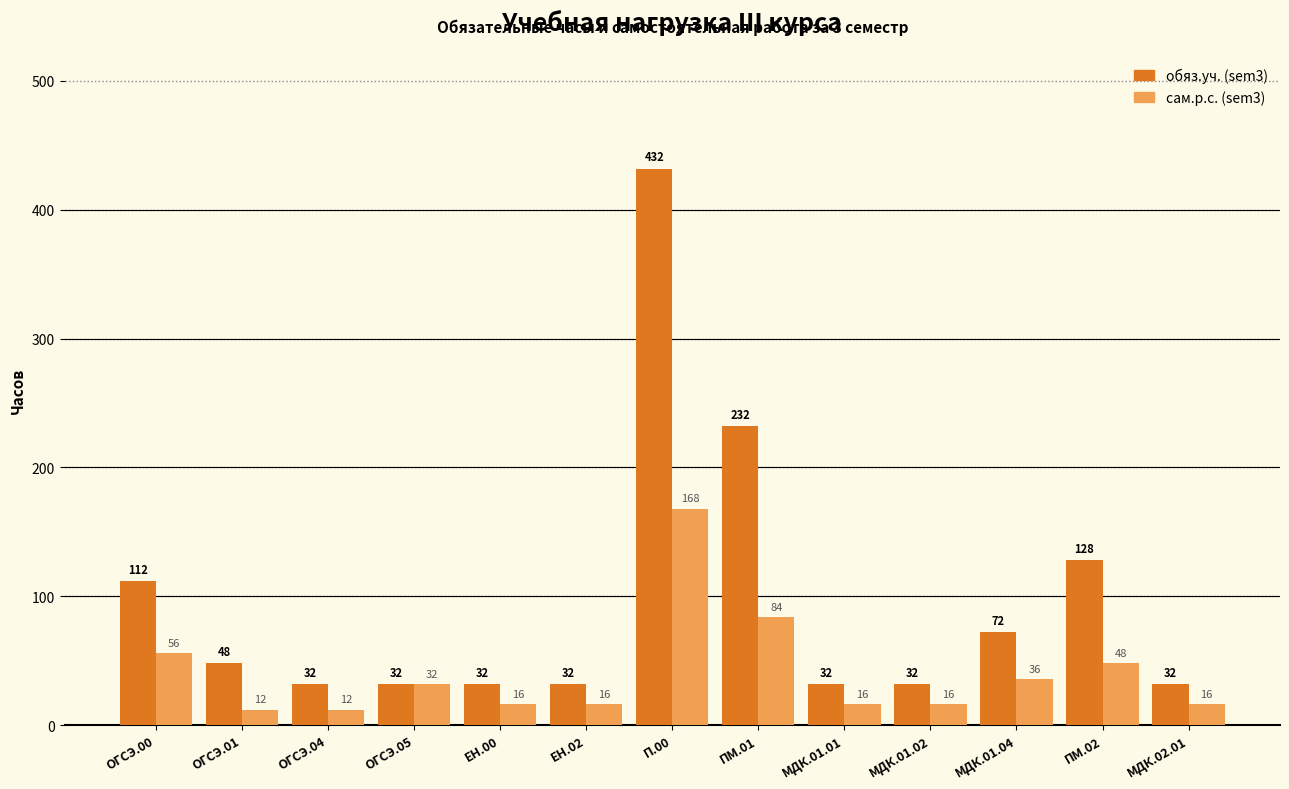

Reading left to right, what are all the values shown in this chart?

обяз.уч. (sem3): 112	48	32	32	32	32	432	232	32	32	72	128	32
сам.р.с. (sem3): 56	12	12	32	16	16	168	84	16	16	36	48	16